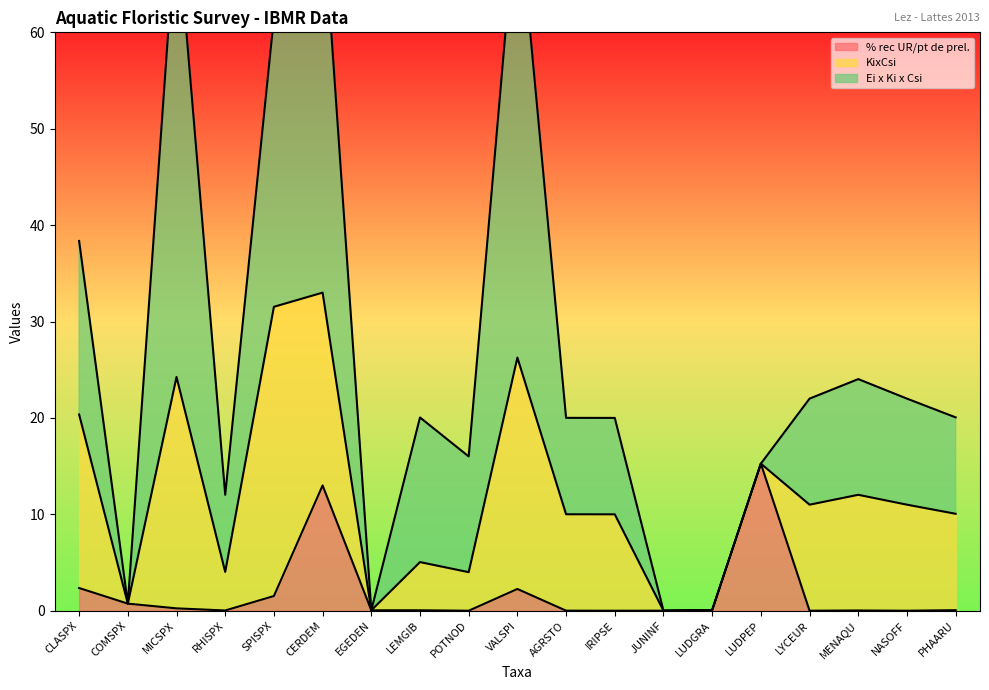

At which category does Ei x Ki x Csi reach its first local peak?

MICSPX